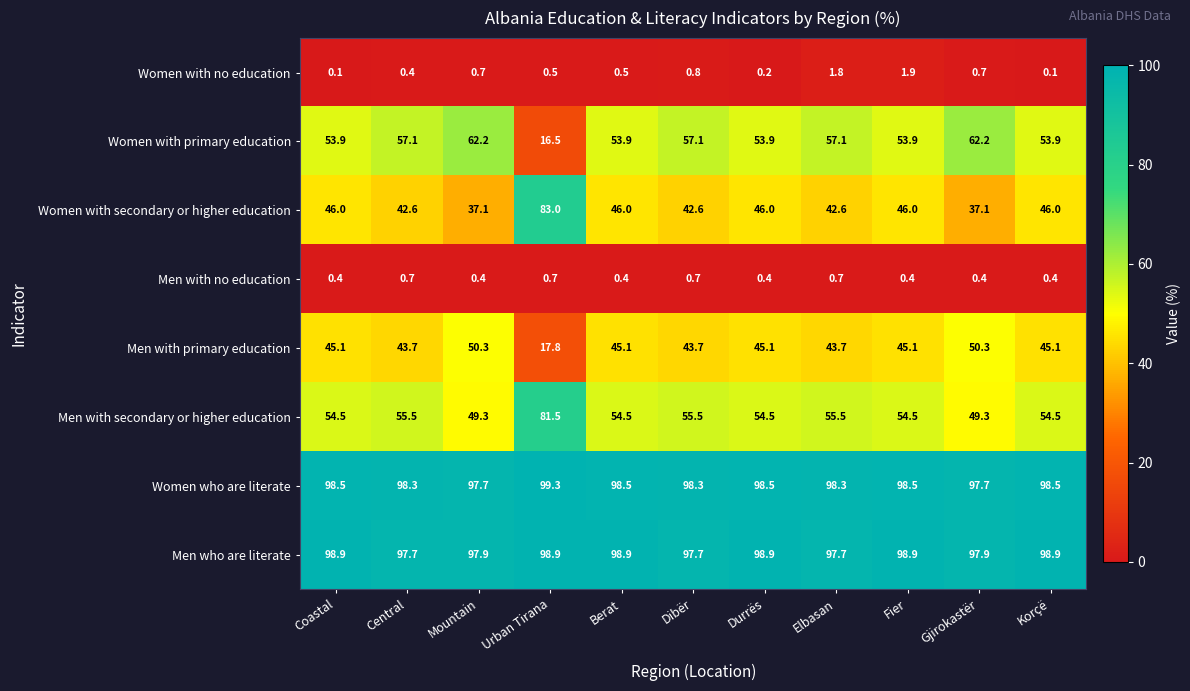

Where does the Women with primary education series first go above 53?

Coastal